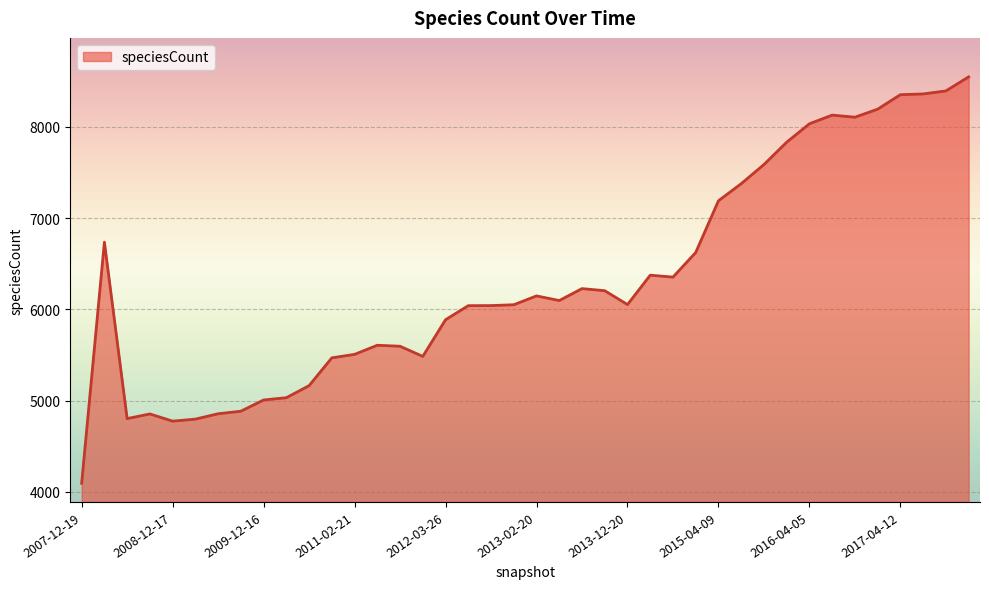

What is the difference between the maximum and minimum values?

4455